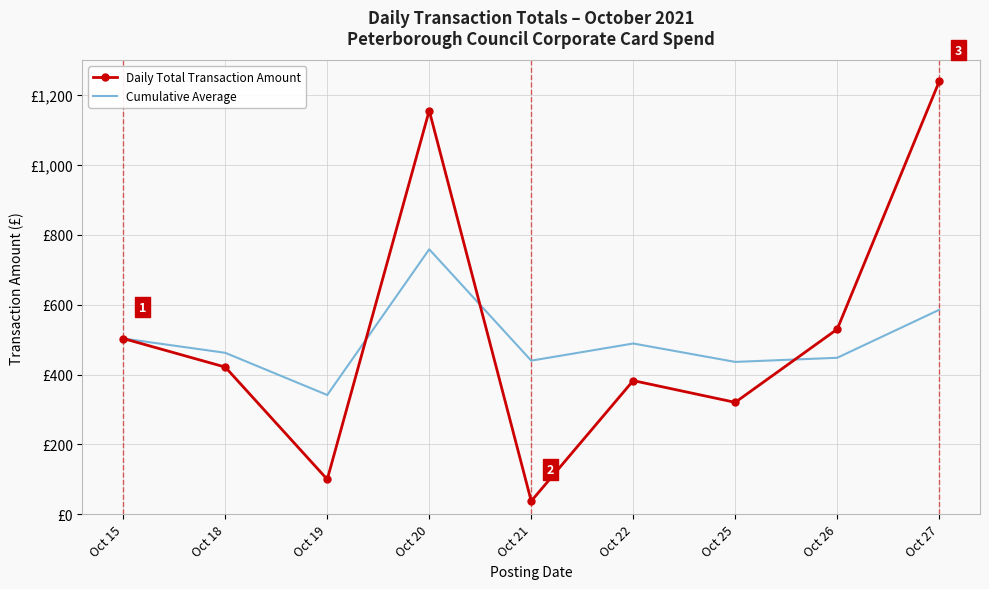

Is it true that Cumulative Average equals 524.8 at Oct 19?

False